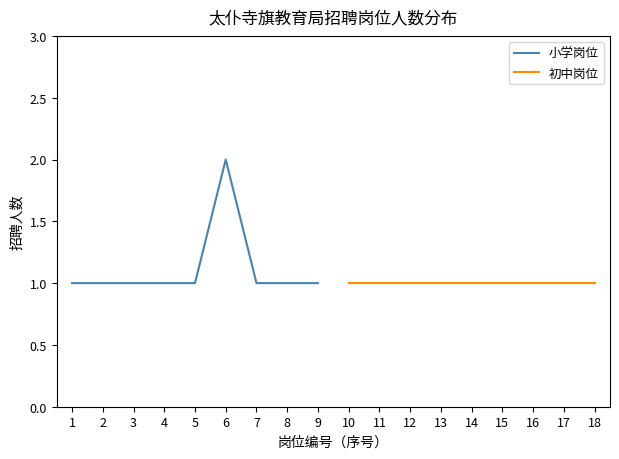

Is it true that 初中岗位 equals 2 at 14?

False